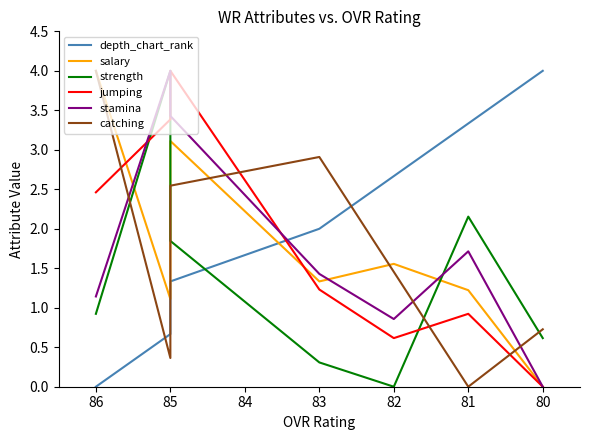

What is the sum of all catching values?

12.0